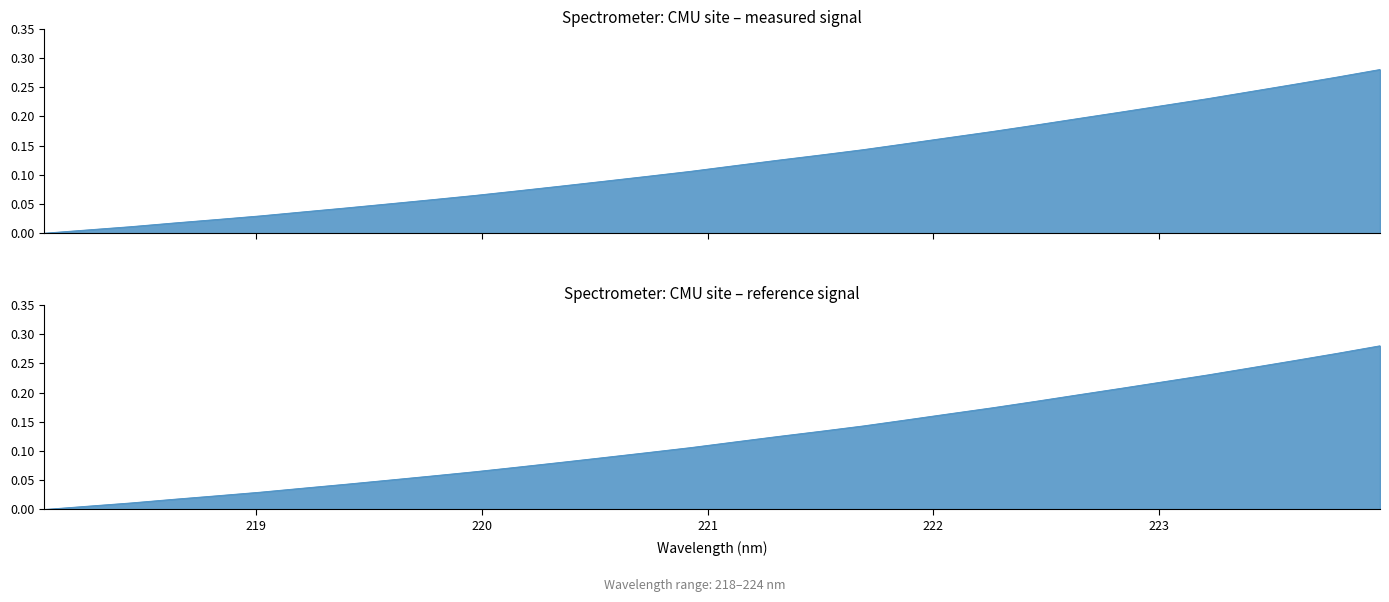

Is it true that the value at 222.8355 is 0.3?

False